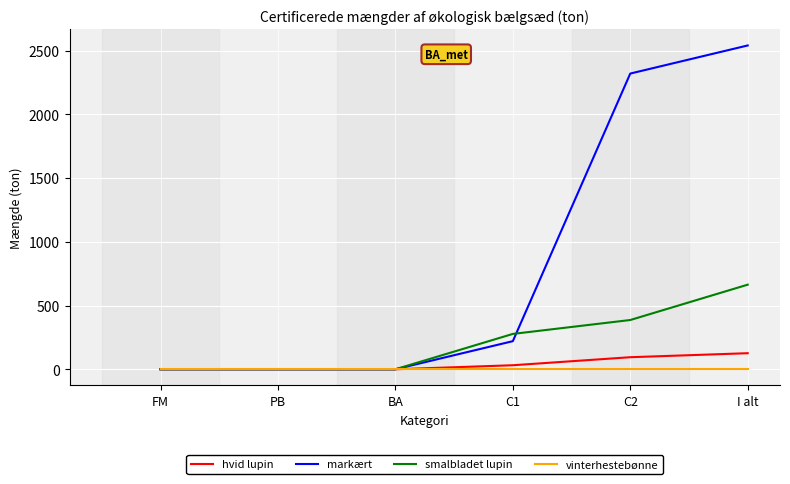

How many values in the hvid lupin series are below 31?

3